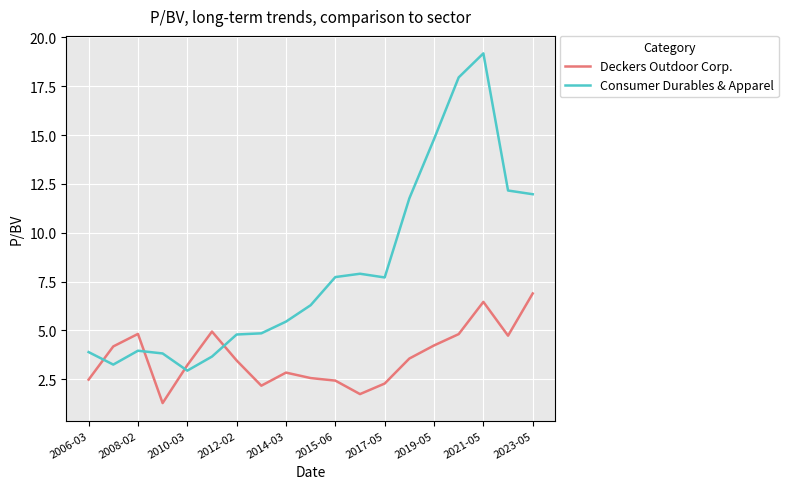

What is the maximum value shown in the chart?

19.2